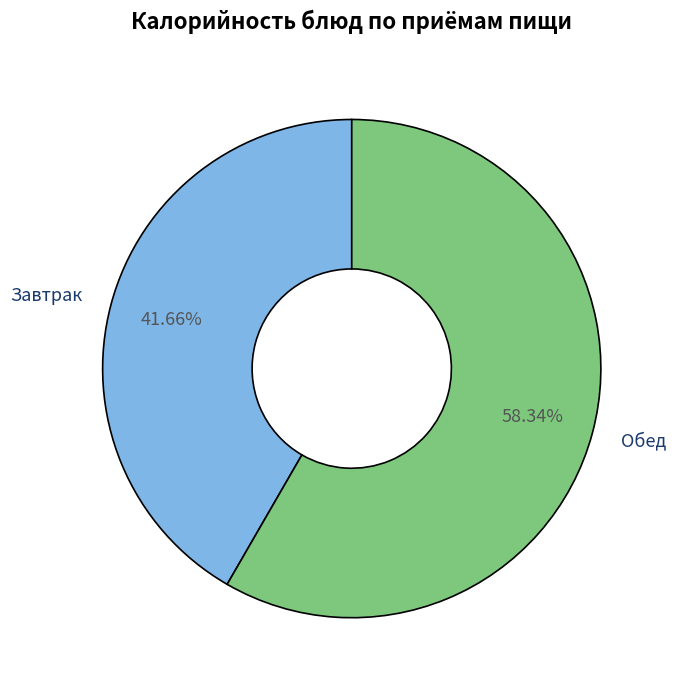

Rank the categories by value from highest to lowest.

Обед, Завтрак